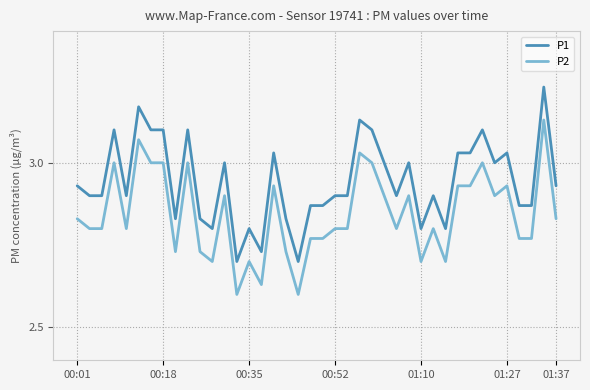

True or false: P1 and P2 cross at least once.

False